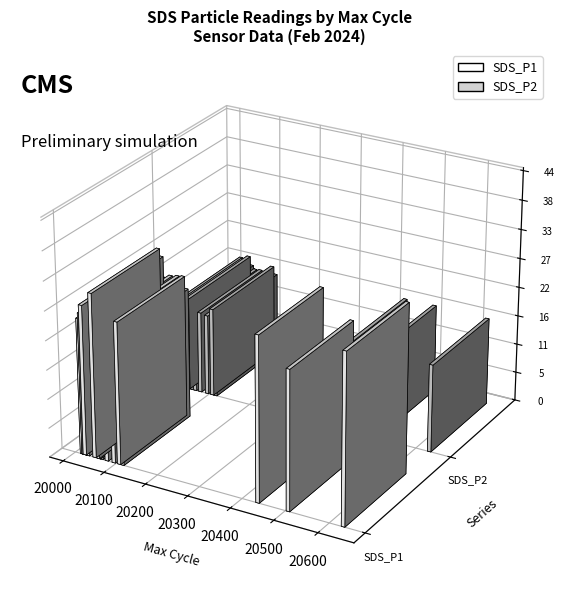

Reading left to right, list all the values displayed in this chart.

SDS_P1: 26.6	31.2	25.9	26.9	27.0	26.4	27.2	28.5	26.9	25.4	32.3	26.0	27.1	29.9	24.8	26.9	31.2	25.1	24.8	25.6
SDS_P2: 15.7	17.9	15.6	15.8	17.1	16.8	17.3	16.0	15.8	15.3	16.7	15.7	16.9	16.2	15.6	15.4	16.8	15.6	14.9	14.6